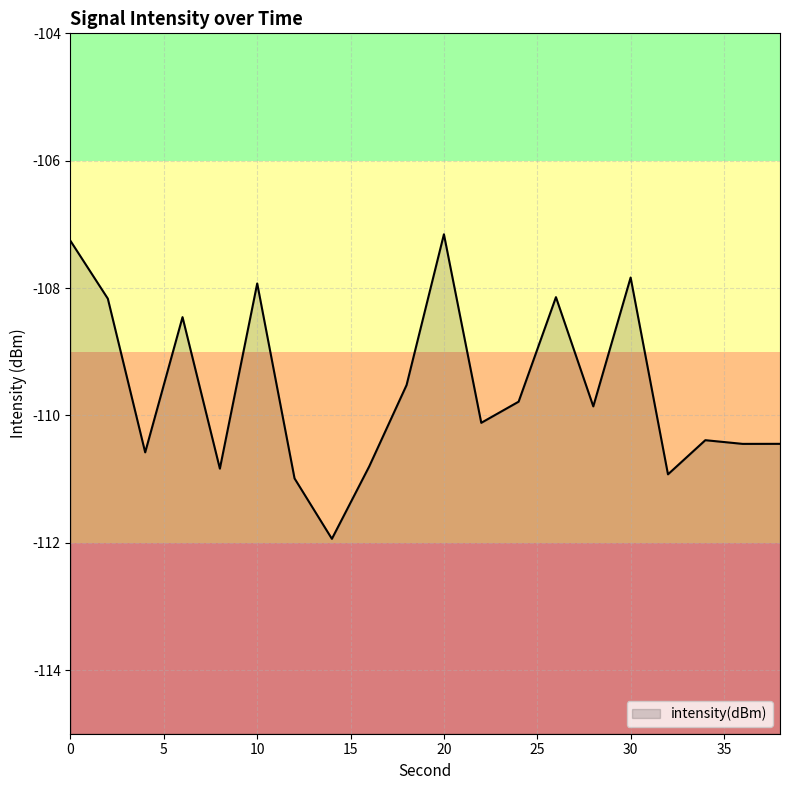

How many data points does each series have?

20